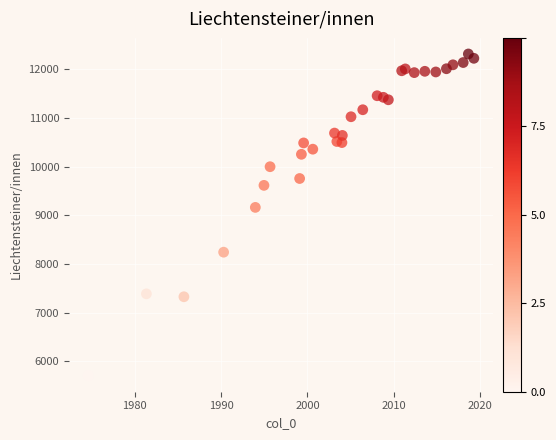

What Y value in the scatter plot is closest to 9012?

9165.1